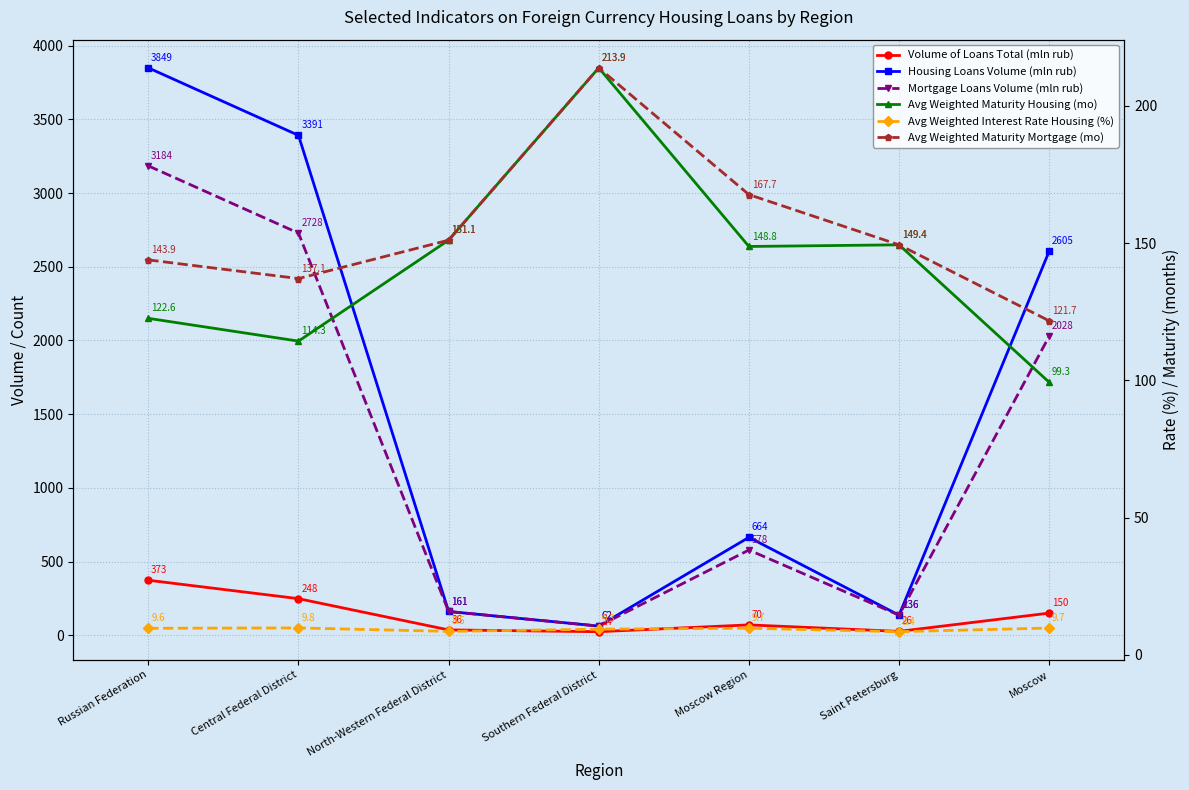

At which category is the sum across all series the highest?

Russian Federation